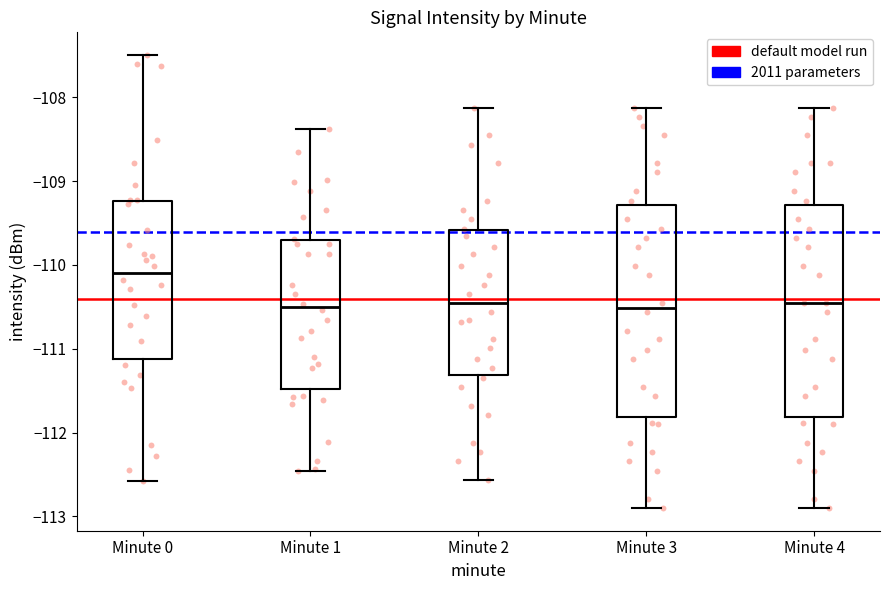

Where does the lower whisker of the box for Minute 3 end on the y-axis? The values are not printed on the chart, so give them approximately, as read against the axis.

-112.9